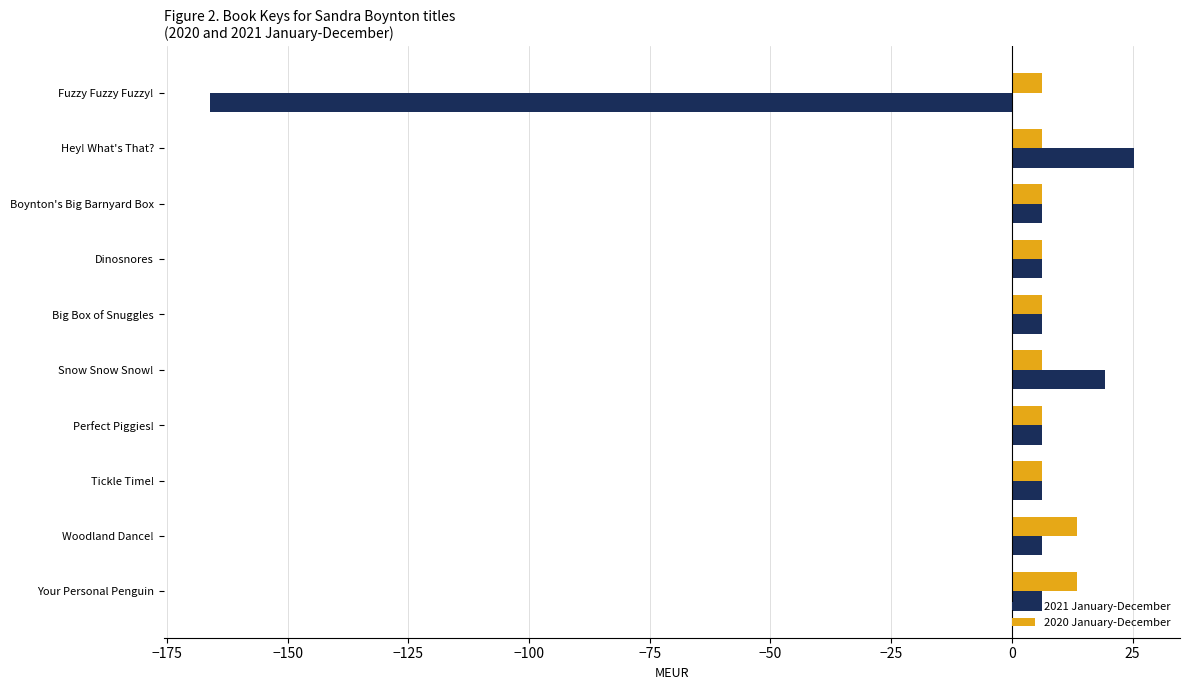

Which series has the largest total across all categories?

2020 January-December